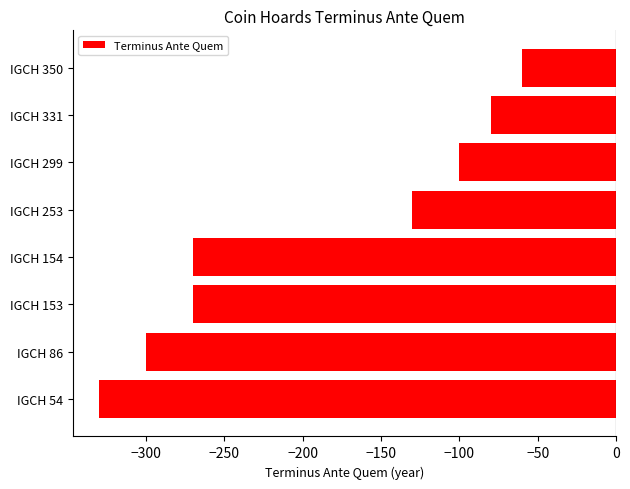

How many data points are above -130?

3